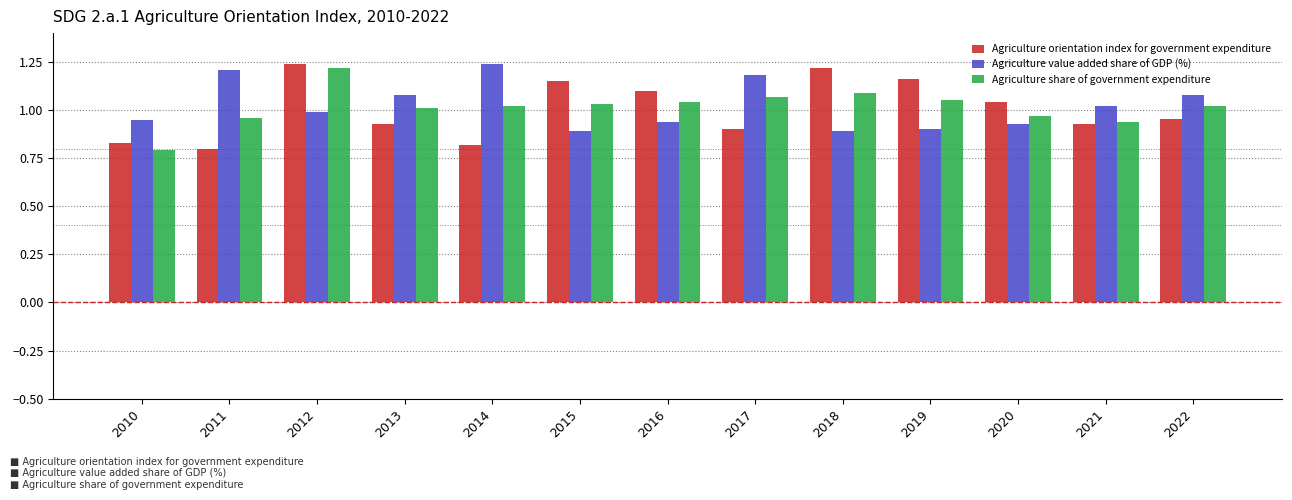

How many groups of bars are there?

13